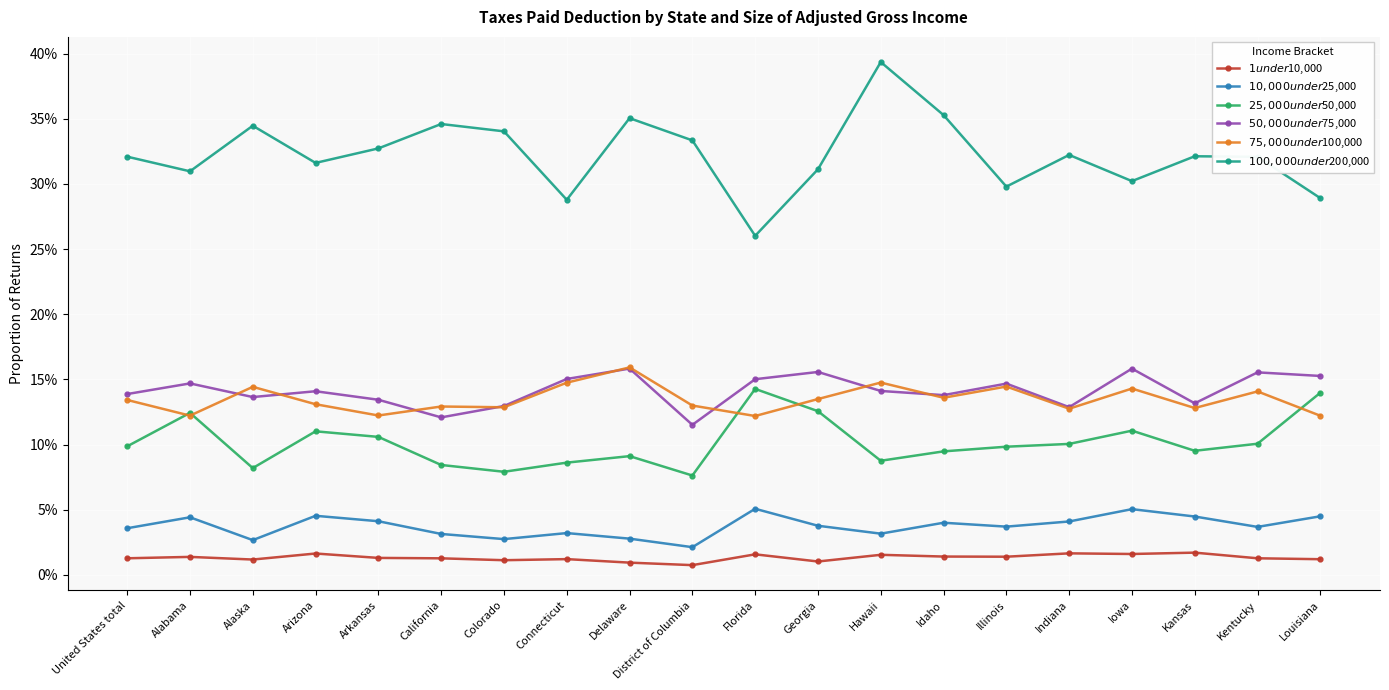

Is this an area chart (filled region under the line)?

No